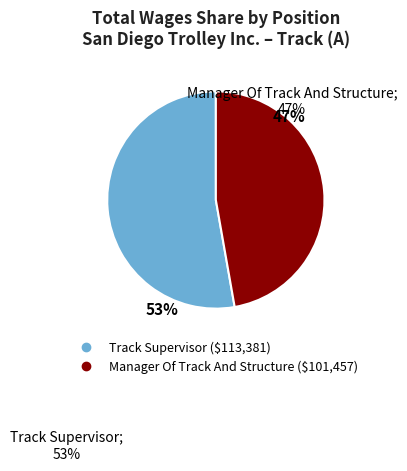

Which slice is the largest?

Track Supervisor